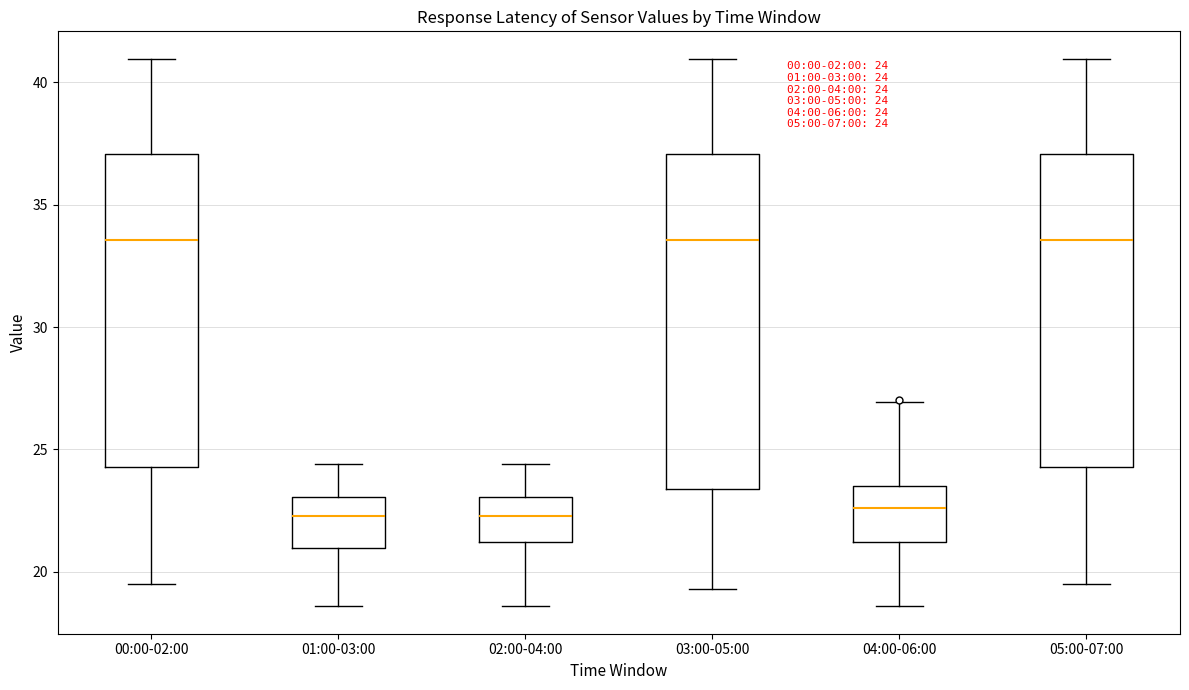

Comparing the boxes themselves (not the whiskers), which one is the tallest?

03:00-05:00